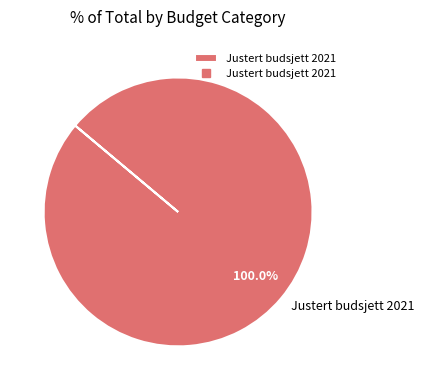

Rank the categories by value from lowest to highest.

Justert budsjett 2021